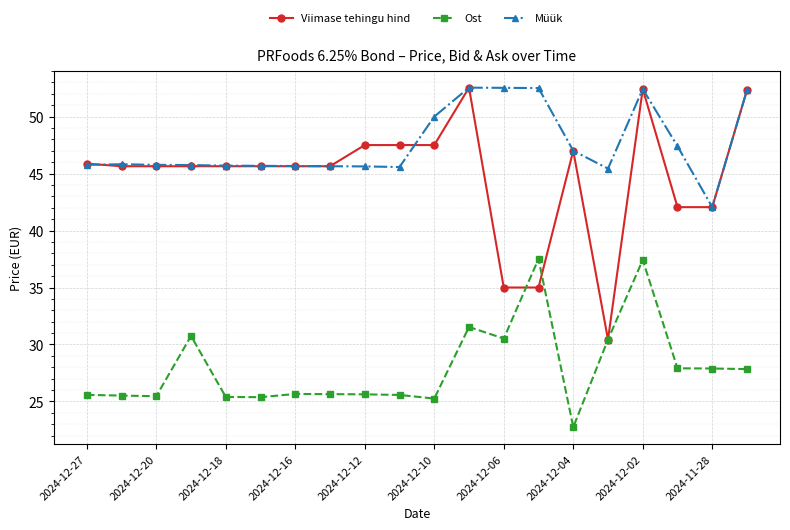

What is the smallest value displayed?

22.8